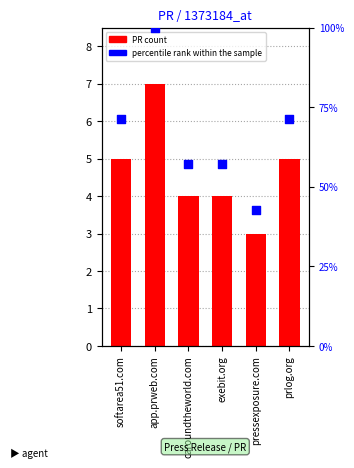

Which series has the widest spread of Y values?

percentile rank within the sample